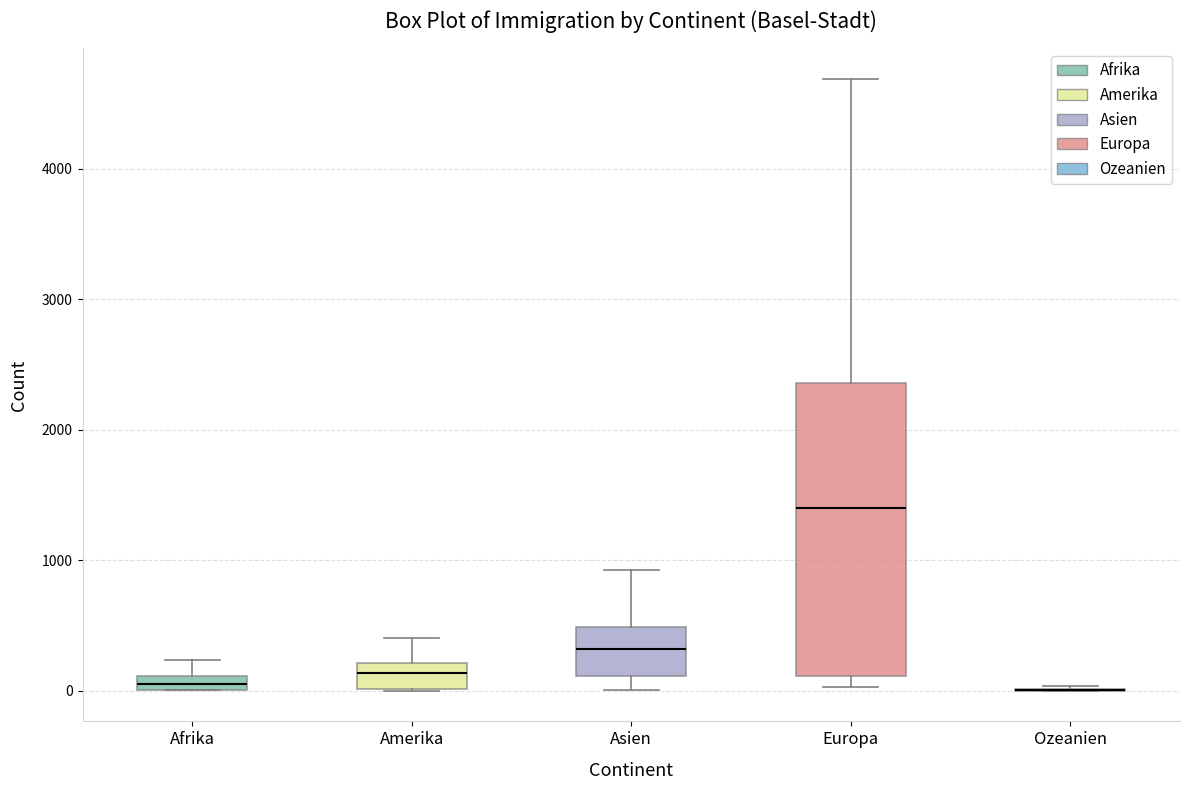

Where is the lower edge of the box for Afrika on the y-axis? The values are not printed on the chart, so give them approximately, as read against the axis.

0